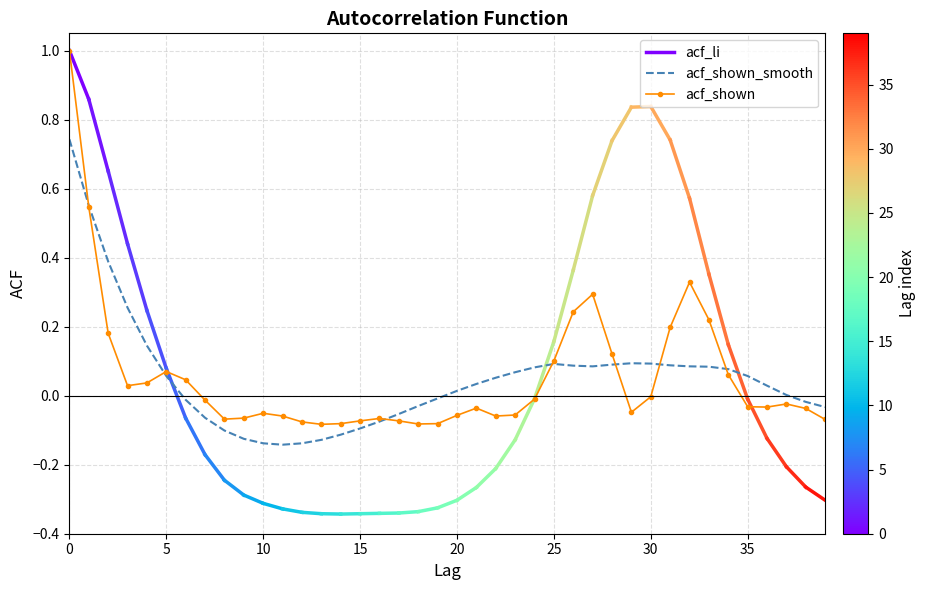

What is the spread (max minus min) of values at 36?

0.1